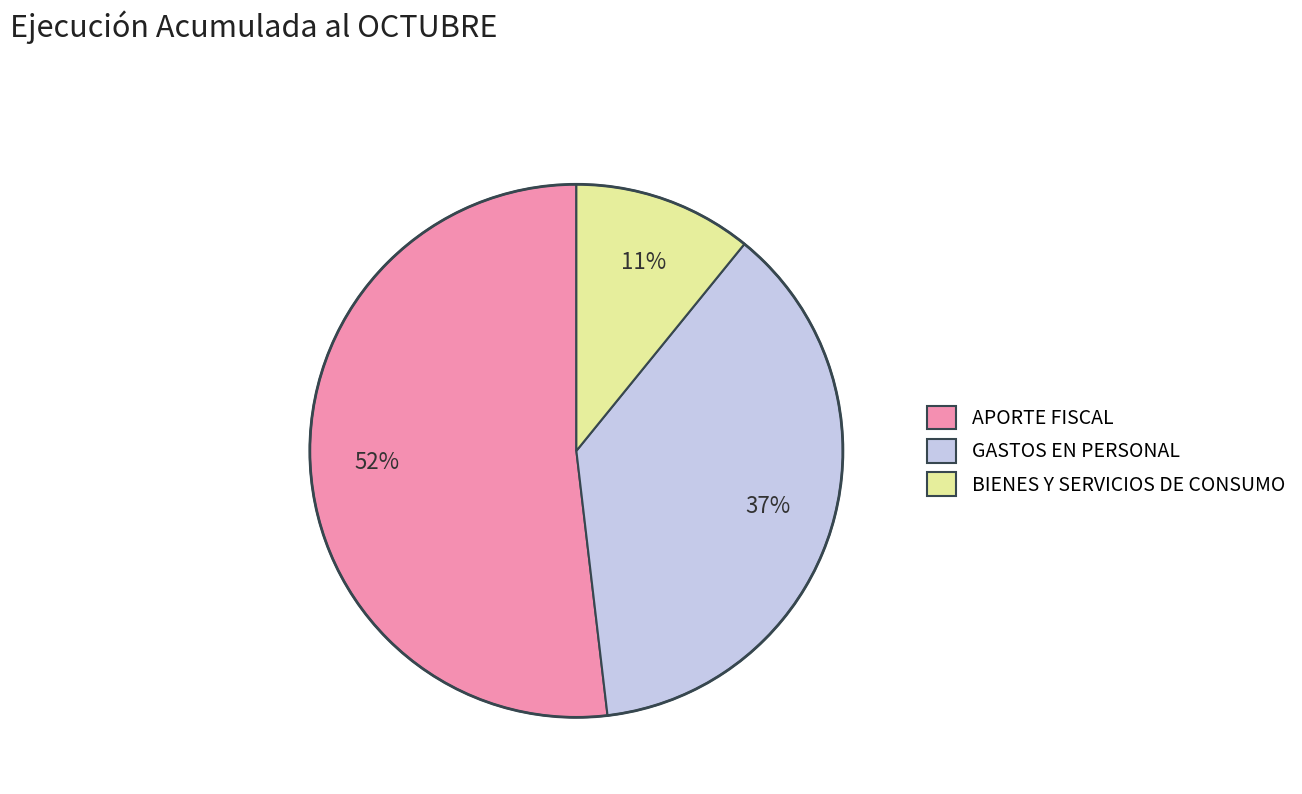

Does any single category account for the majority?

Yes